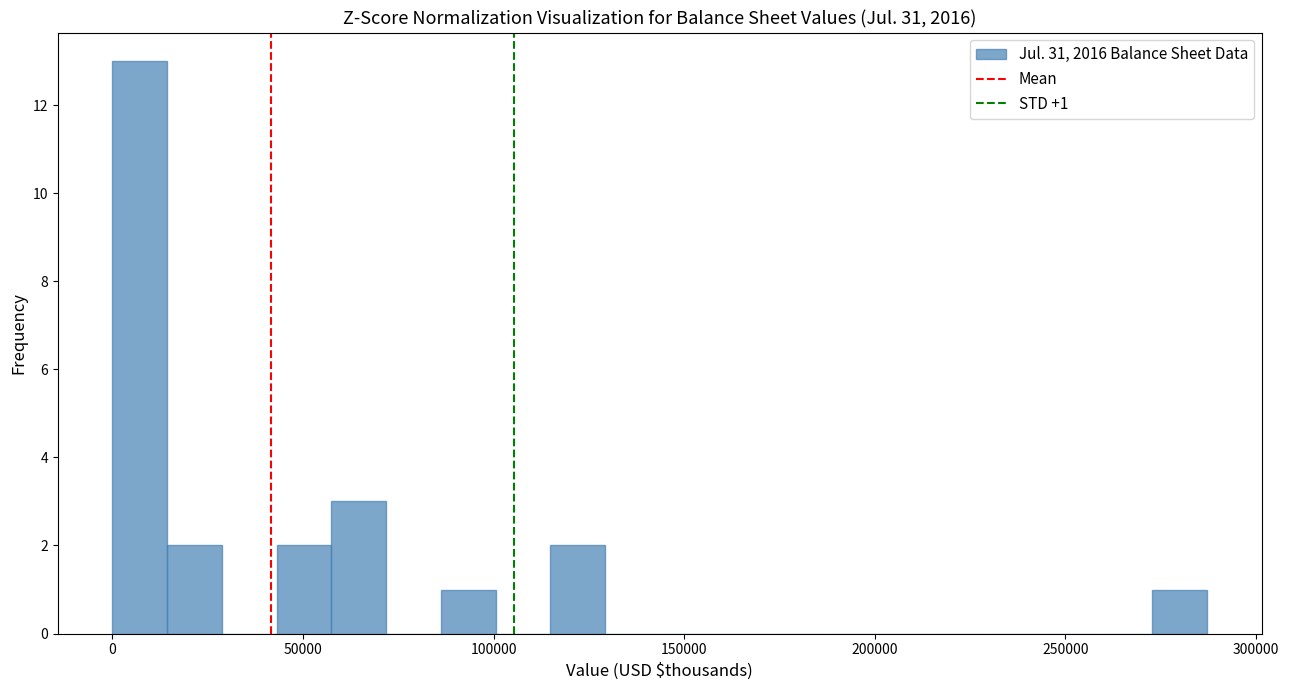

Read against the x-axis, roughly where is the centre of the tallest bar?

5000